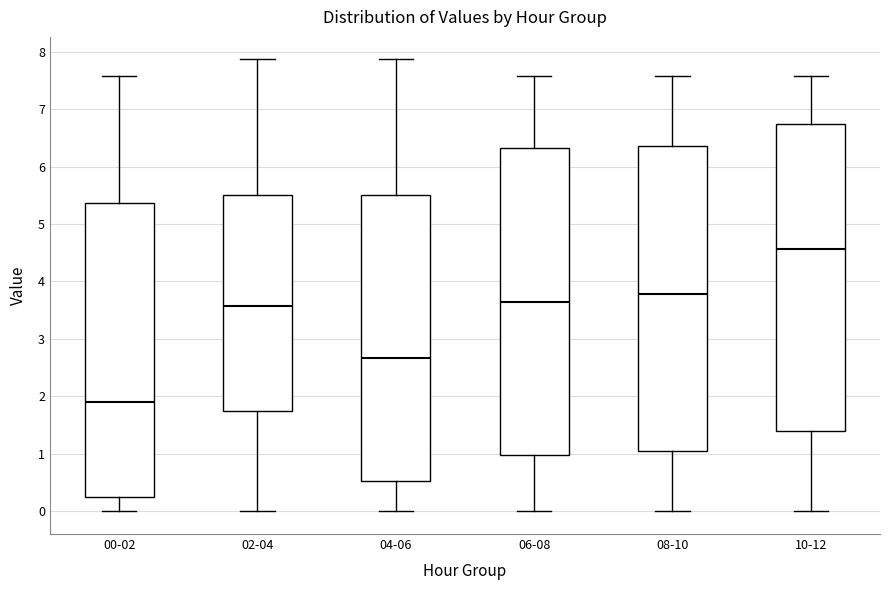

Reading left to right, transcribe this box plot: for each box, give where its median line is, the range the box spans, and where its two whiskers end, as read against the y-axis. The values are not printed on the chart, so give them approximately, as read against the axis.

00-02: median 1.9, box 0.2 to 5.4, whiskers 0.0 to 7.6
02-04: median 3.6, box 1.8 to 5.5, whiskers 0.0 to 7.9
04-06: median 2.7, box 0.5 to 5.5, whiskers 0.0 to 7.9
06-08: median 3.6, box 1.0 to 6.3, whiskers 0.0 to 7.6
08-10: median 3.8, box 1.1 to 6.4, whiskers 0.0 to 7.6
10-12: median 4.6, box 1.4 to 6.7, whiskers 0.0 to 7.6